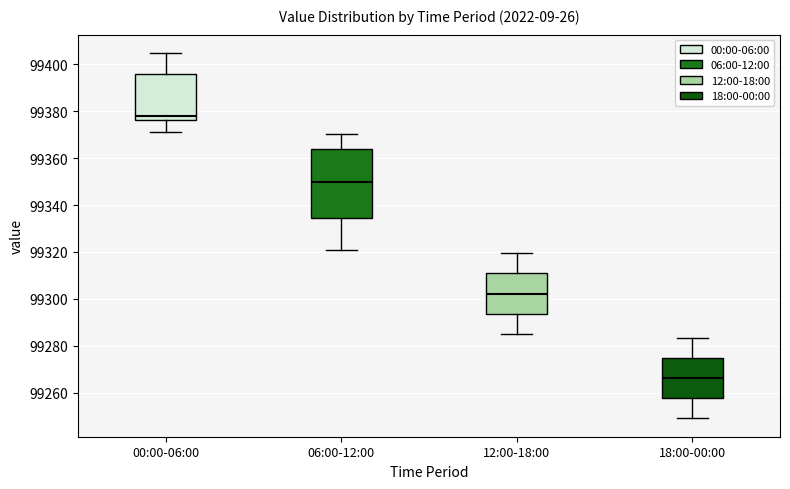

Reading left to right, read every box against the y-axis: the position of its median line, the range the box covers, and the ends of its whiskers. The values are not printed on the chart, so give them approximately, as read against the axis.

00:00-06:00: median 99378, box 99376 to 99396, whiskers 99372 to 99404
06:00-12:00: median 99350, box 99334 to 99364, whiskers 99322 to 99370
12:00-18:00: median 99302, box 99294 to 99310, whiskers 99286 to 99320
18:00-00:00: median 99266, box 99258 to 99274, whiskers 99250 to 99284